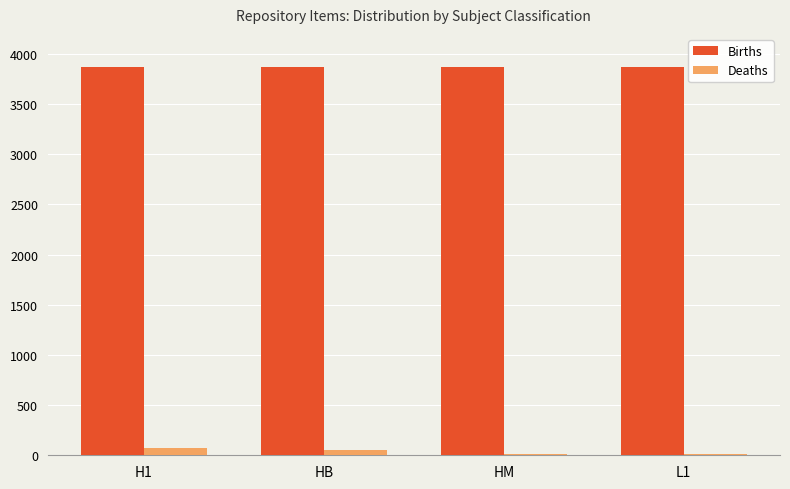

What is the spread (max minus min) of values at H1?

3793